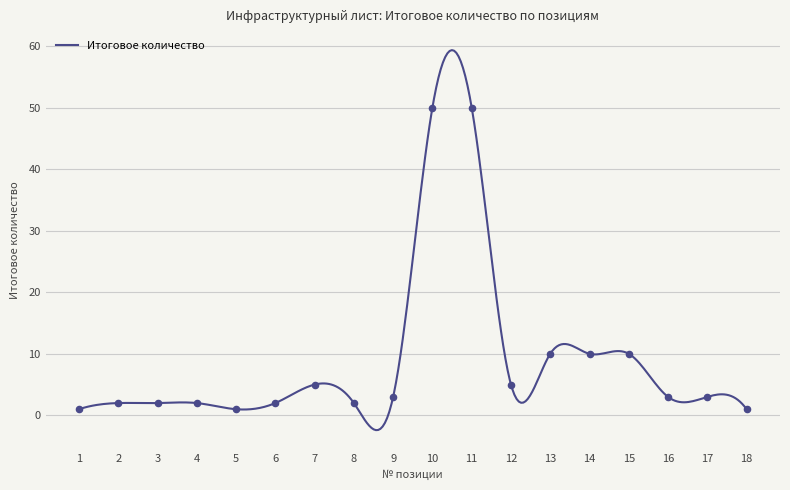

What is the change in value from 6 to 14?

+8